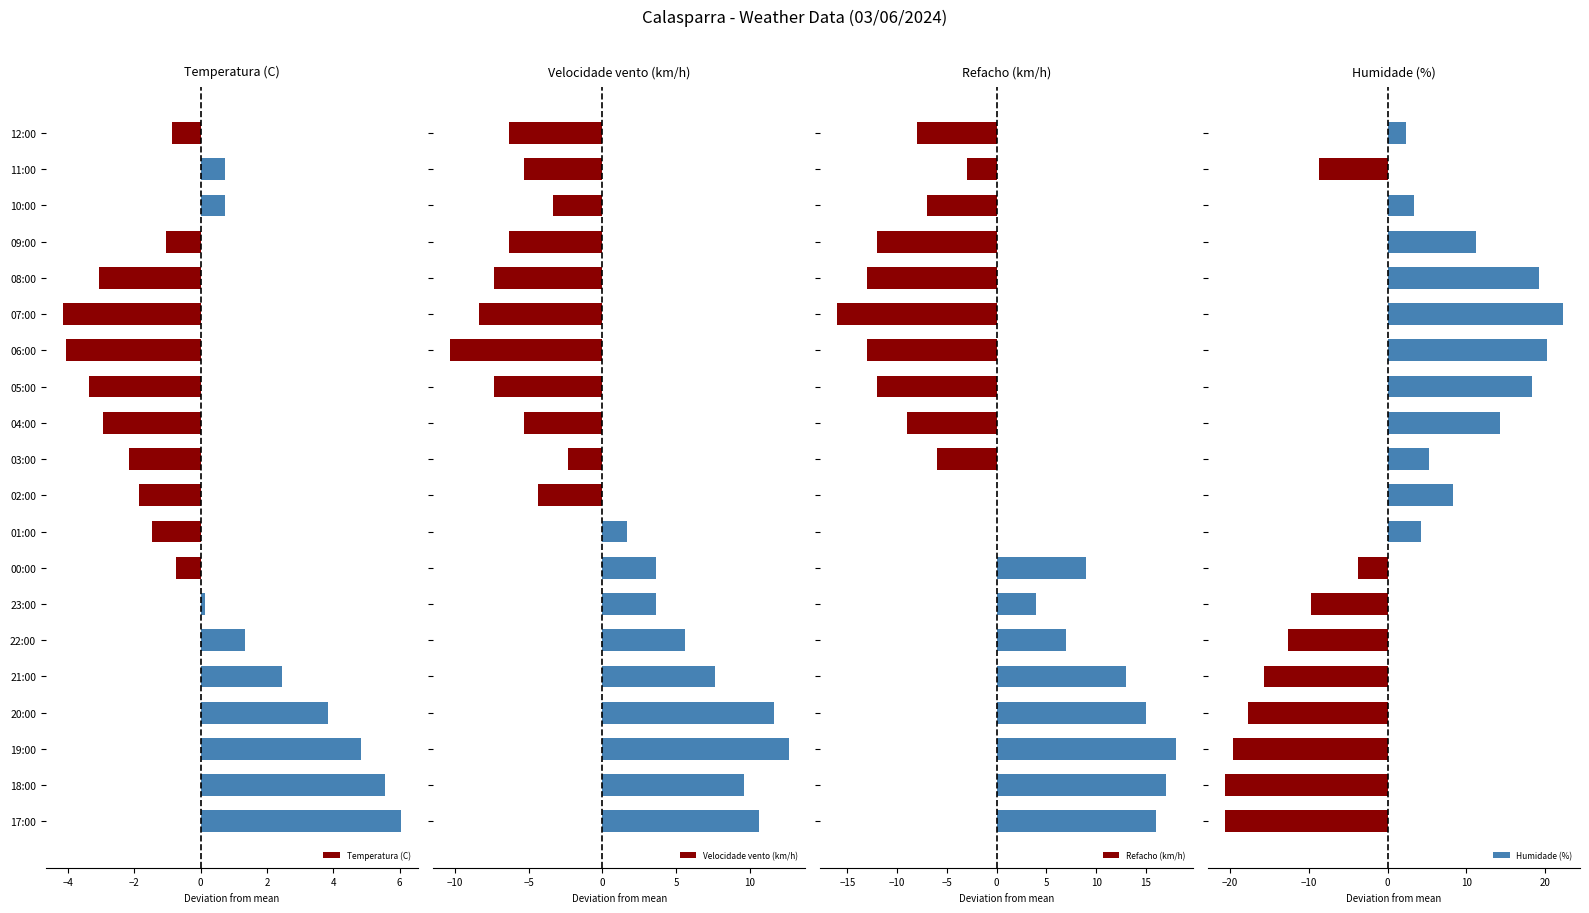

How many values in the Humidade (%) series exceed 3?

10